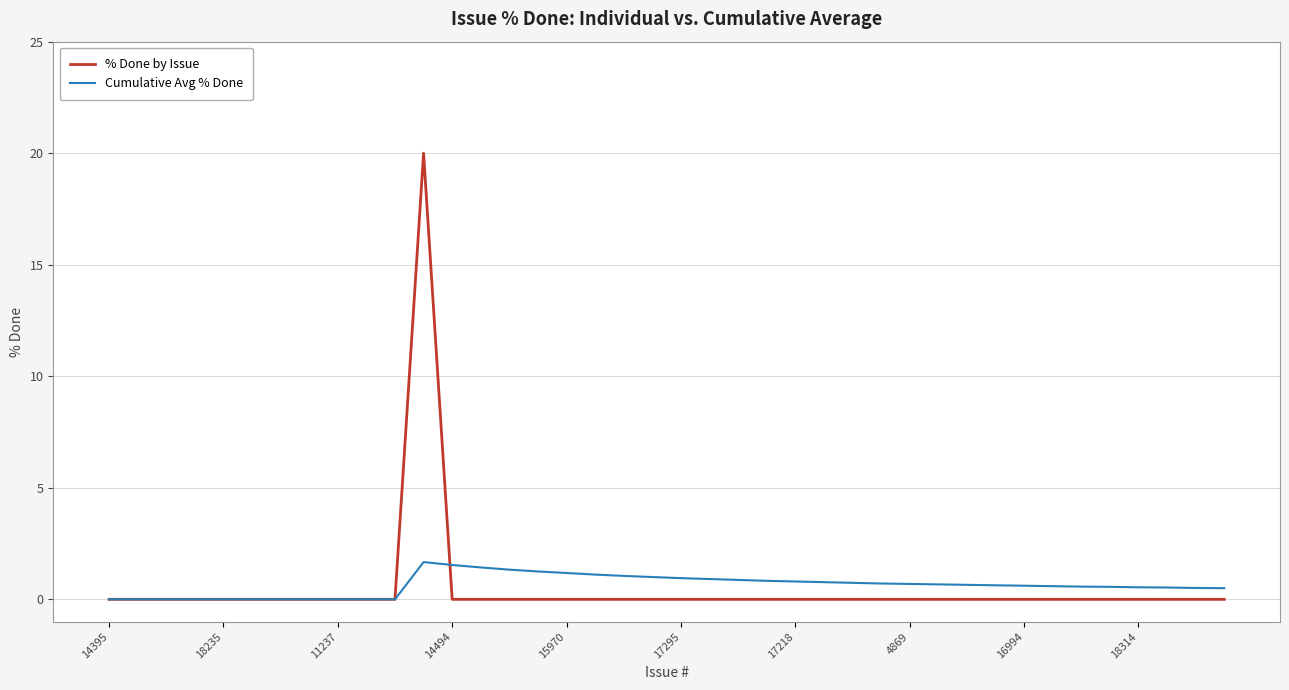

Rank the series by their maximum value, from lowest to highest.

Cumulative Avg % Done, % Done by Issue